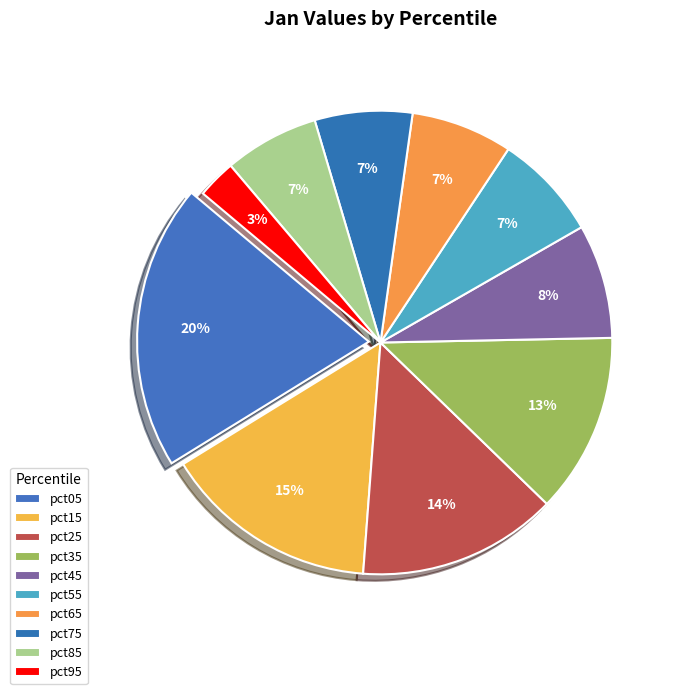

Combined, what portion of the pie is pct65 and pct25?

21.0%